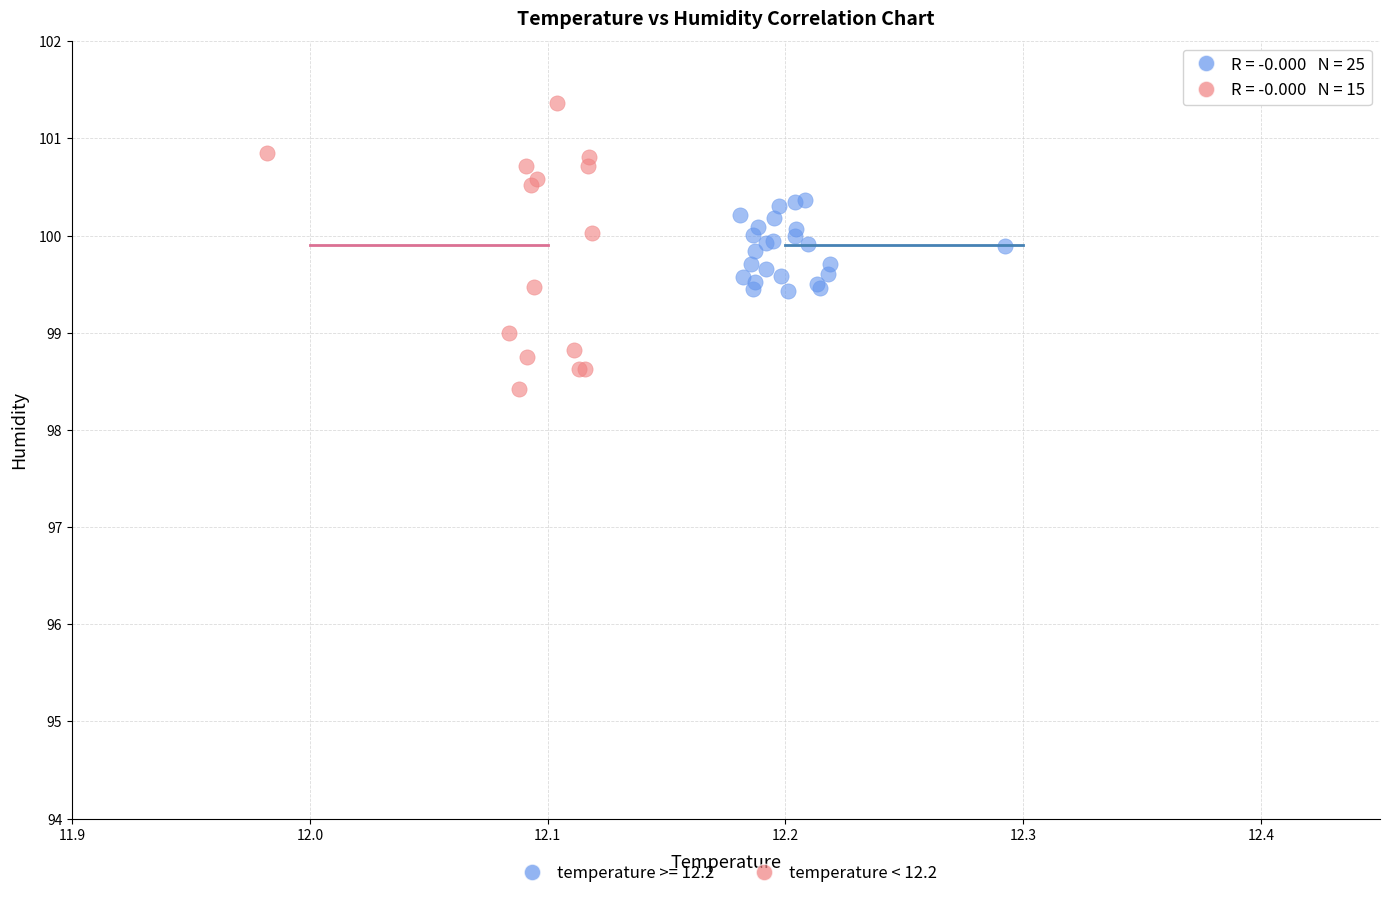

Which series has the widest spread of Y values?

temperature < 12.2